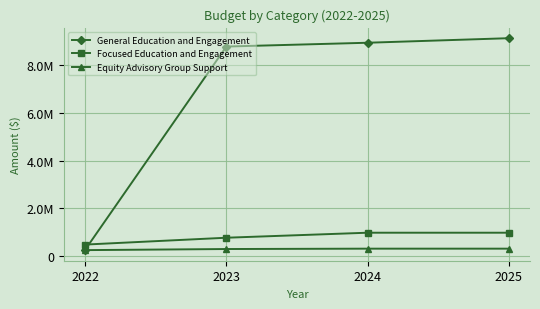

The value of General Education and Engagement at 2023 is 14185368.6. True or false?

False